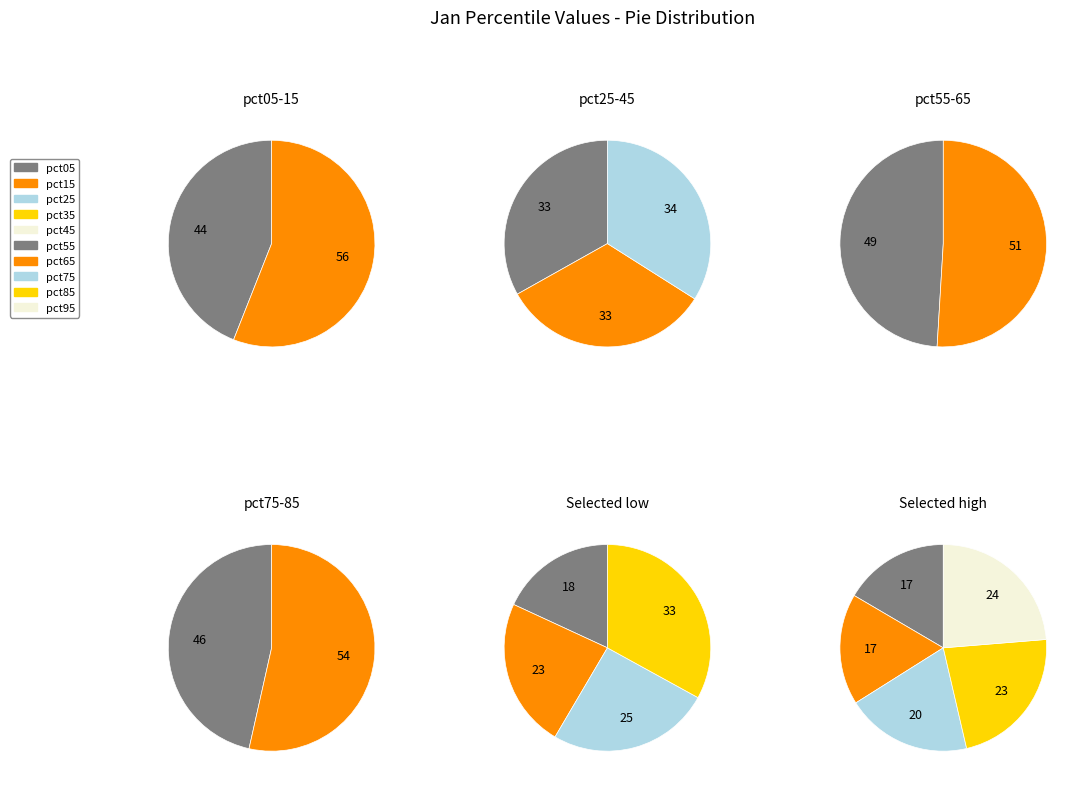

Count the number of slices in the pie.

10